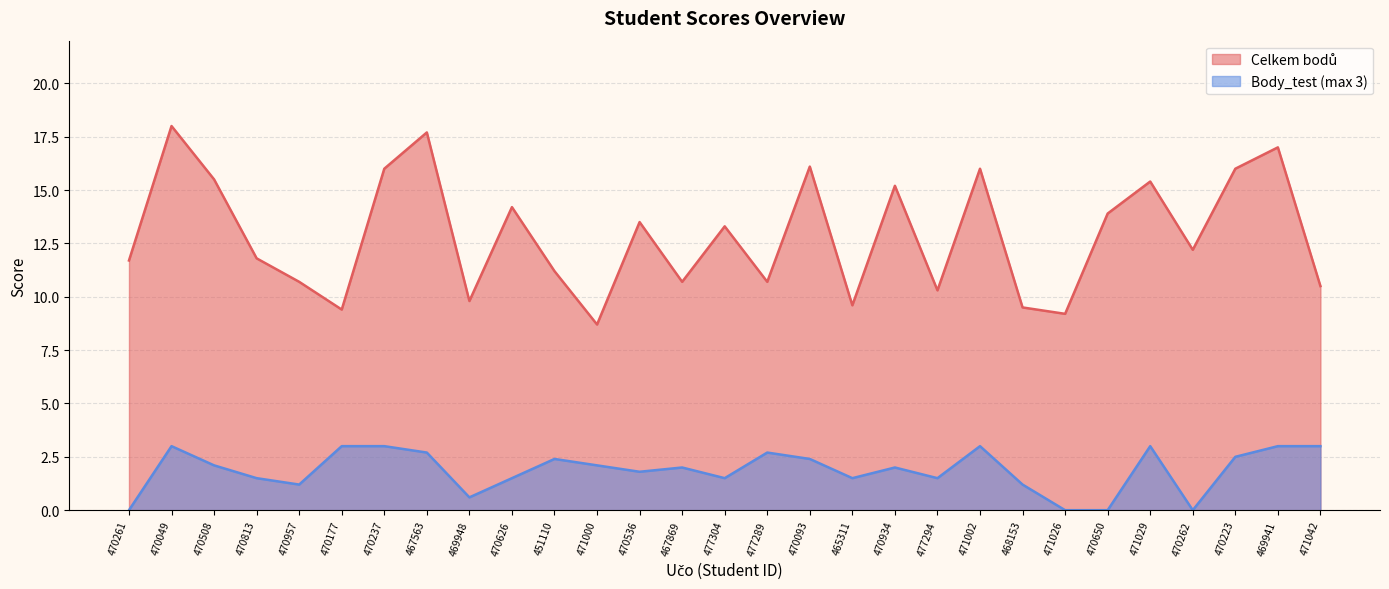

At which category does Celkem bodů reach its first local peak?

470049